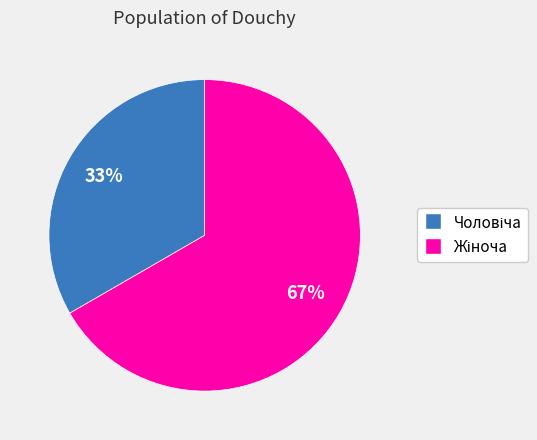

To the nearest percent, what is the average slice percentage?

50%